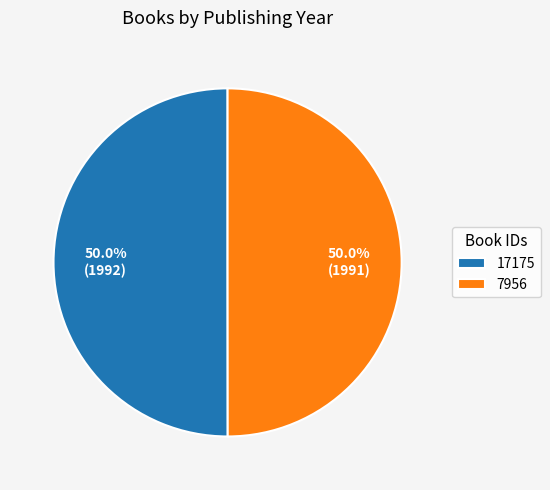

How many segments does this pie chart have?

2